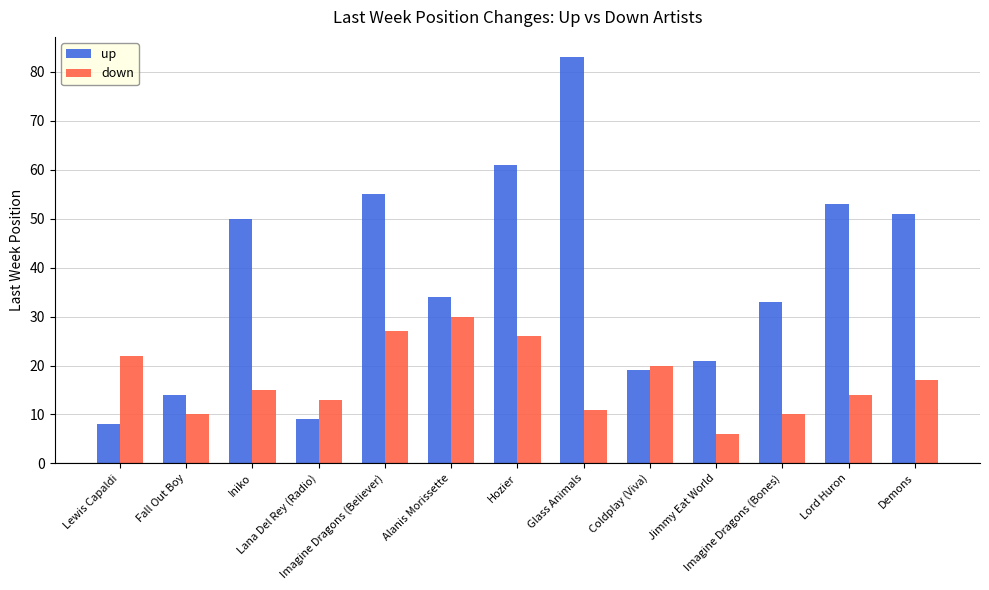

The up series shows 39 at Glass Animals. True or false?

False